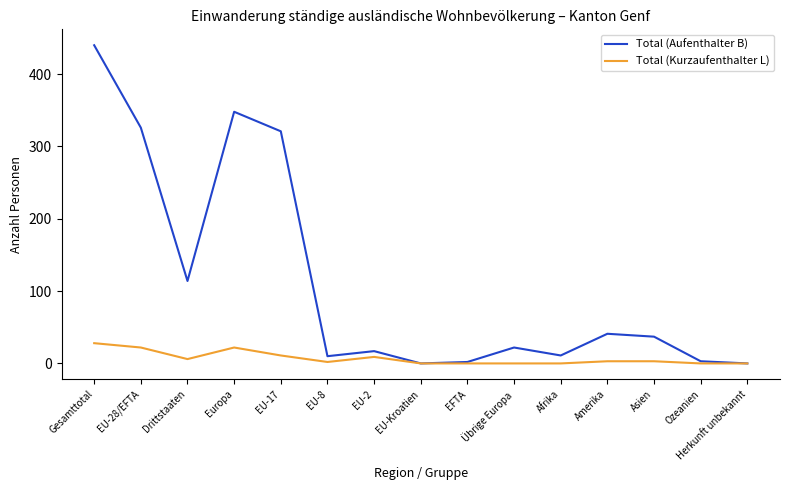

The value of Total (Kurzaufenthalter L) at EU-Kroatien is -19. True or false?

False